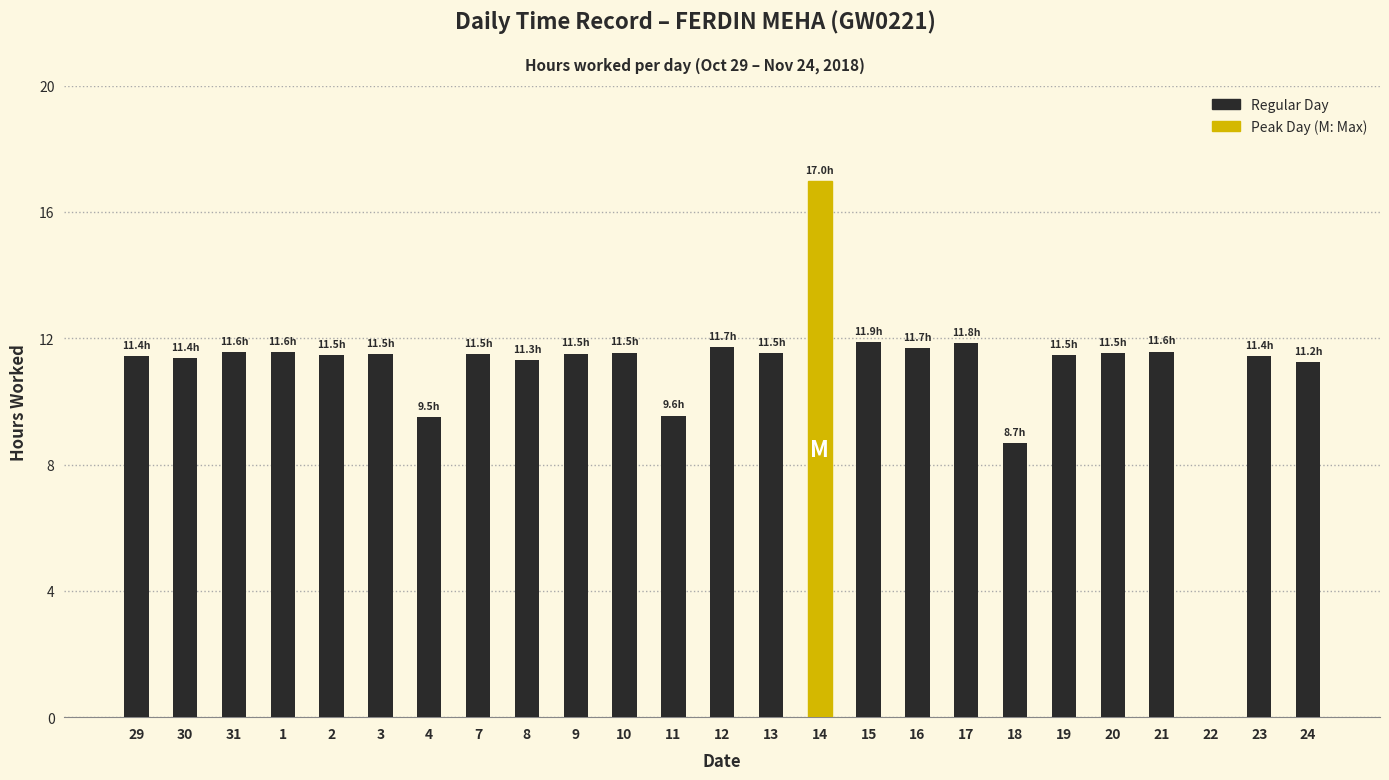

What is the maximum value shown in the chart?

17.0